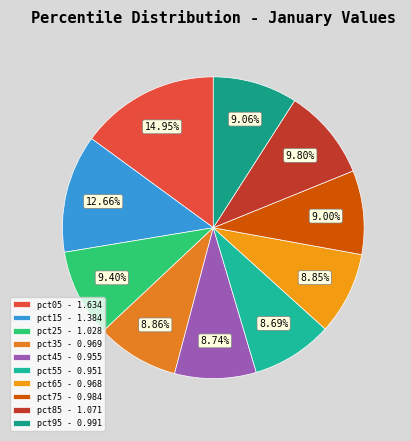

What is the smallest slice in the pie chart?

pct55